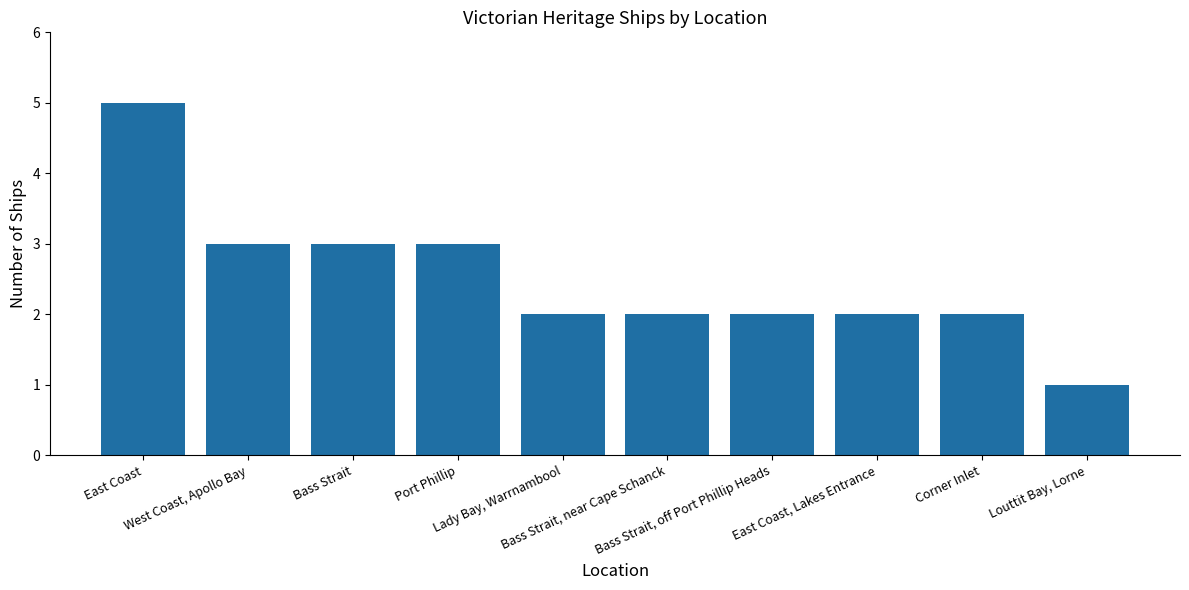

At which category does the chart reach its peak across all series?

East Coast